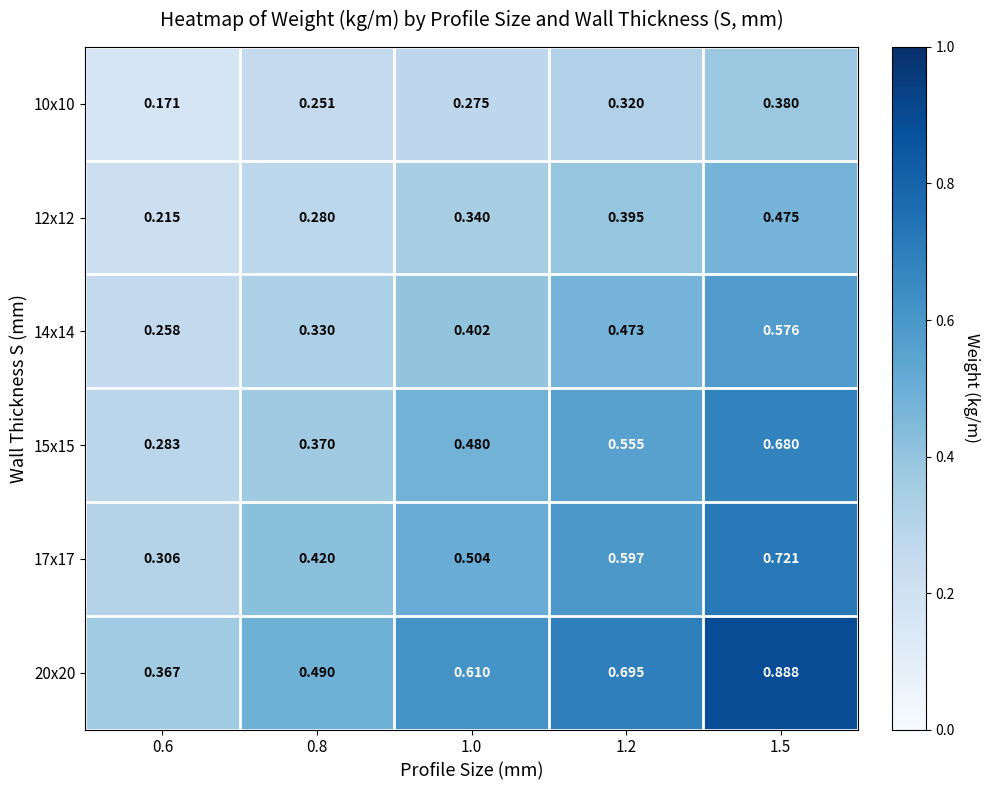

Is the value of 14x14 at 1.2 greater than the value of 10x10 at 0.8?

Yes